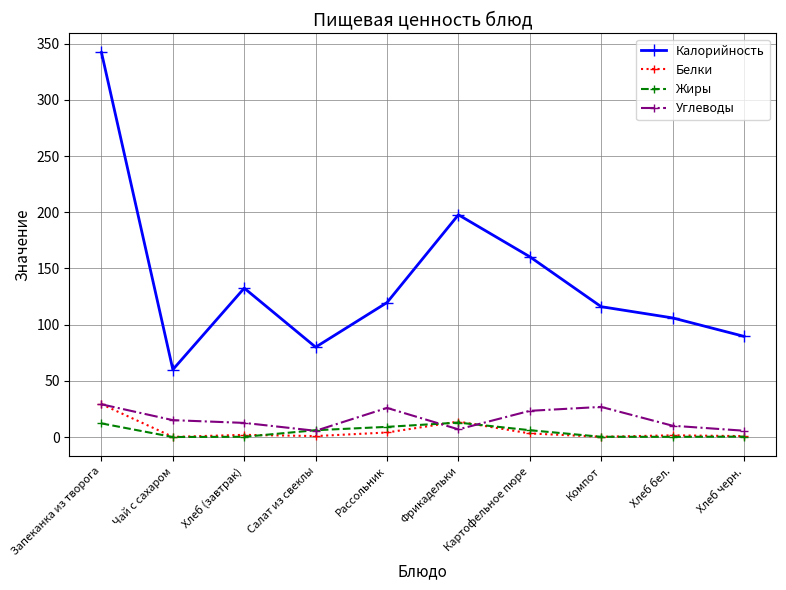

Which series ends up on top after the final intersection of Жиры and Углеводы?

Углеводы